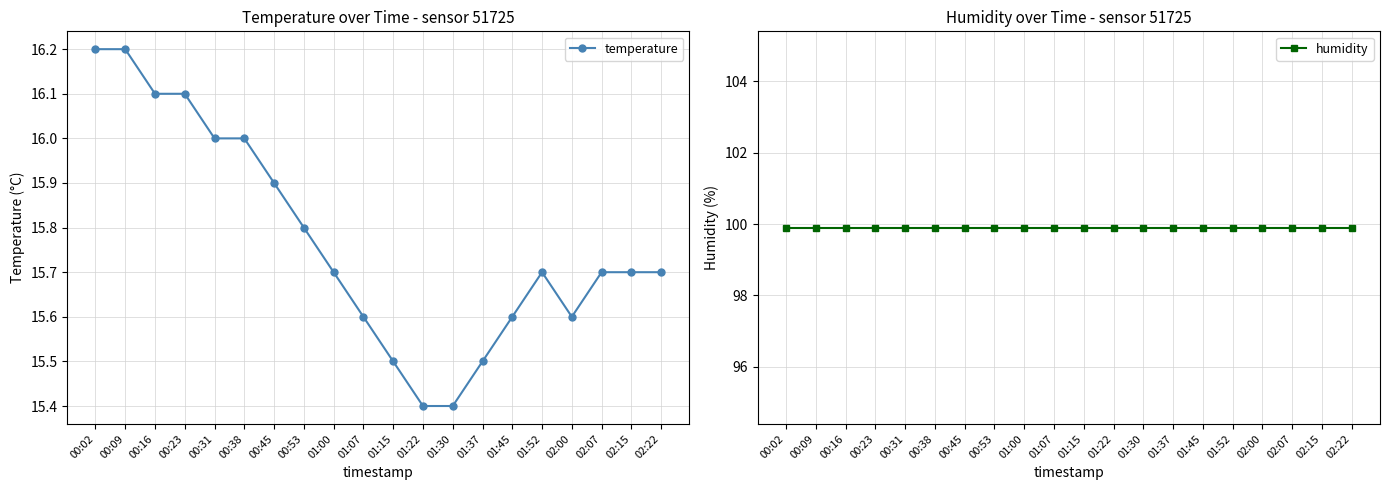

What is the difference between the temperature values at 01:22 and 01:37?

0.1